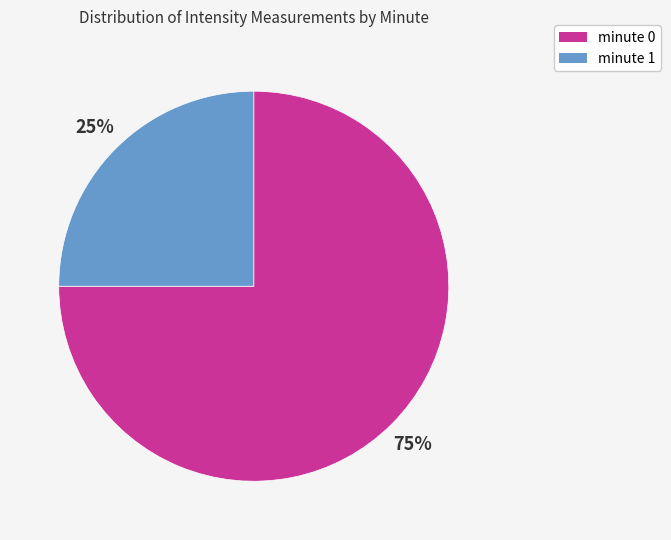

Is there a majority slice in this chart?

Yes